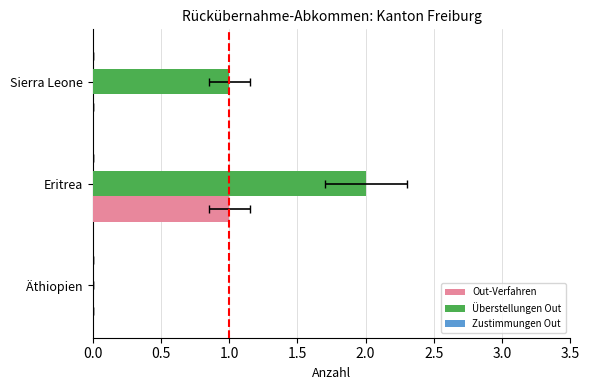

Which series has the largest total across all categories?

Überstellungen Out